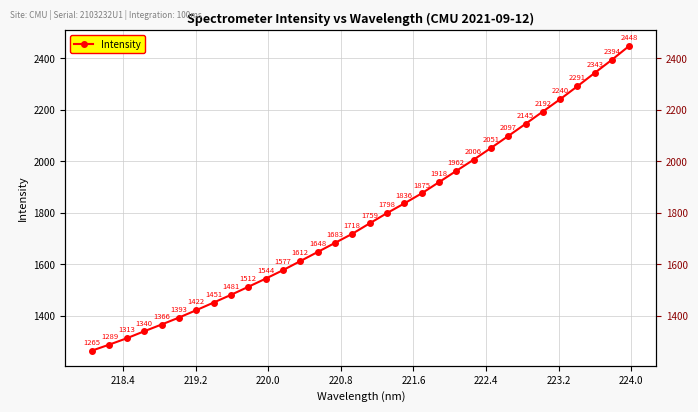

Does the chart display data point markers on the line(s)?

Yes